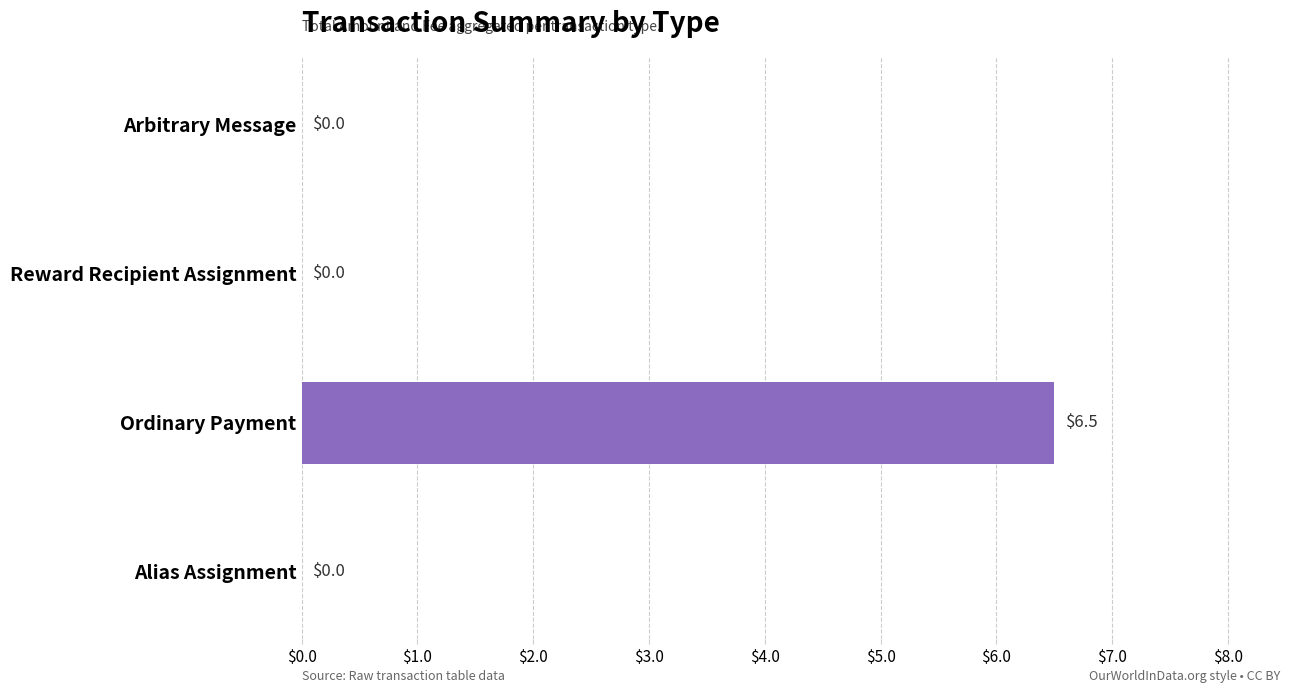

The value at Reward Recipient Assignment is 0.0. True or false?

True